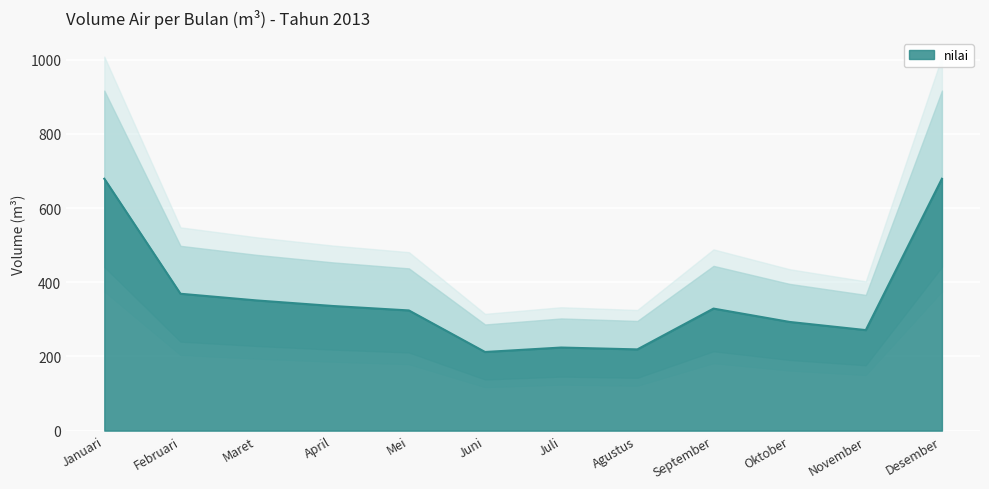

Which label corresponds to the largest value in the chart?

Januari